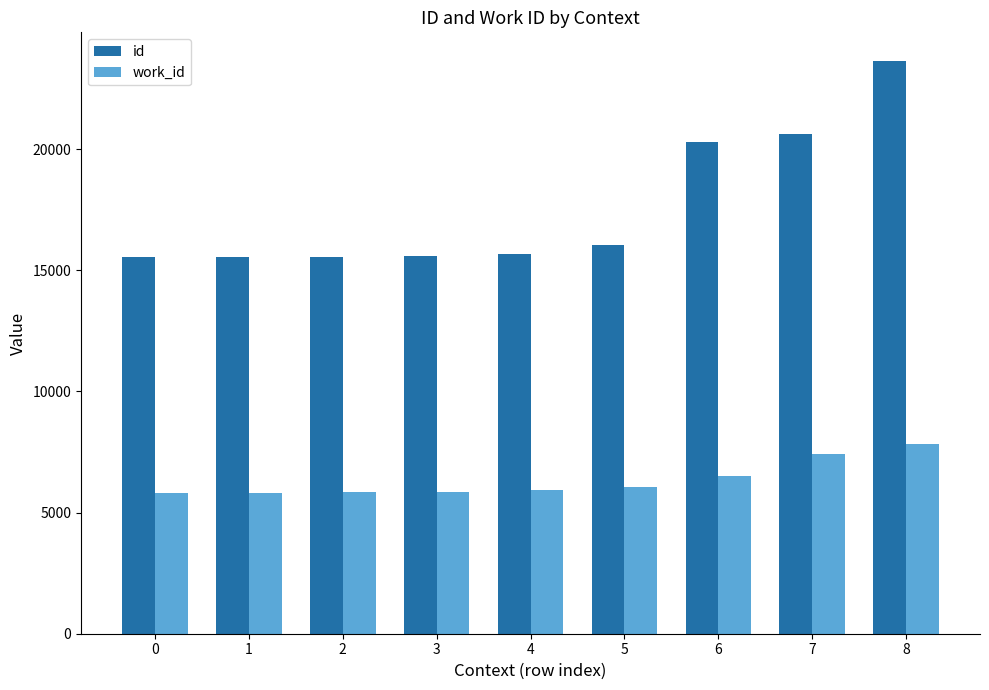

What is the total value across all series at 0?

21354